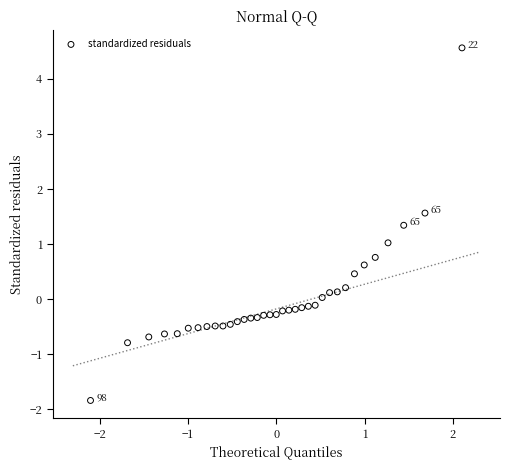

What is the range of Y values (max minus min)?

6.4